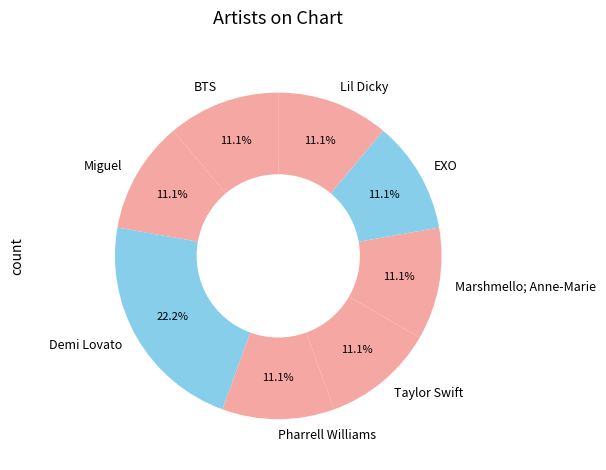

How many slices are in this pie chart?

8